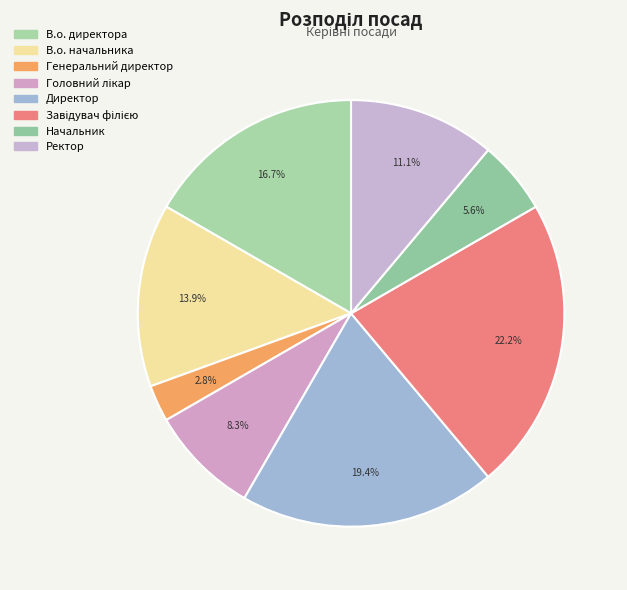

Does Начальник represent more than half of the total?

No